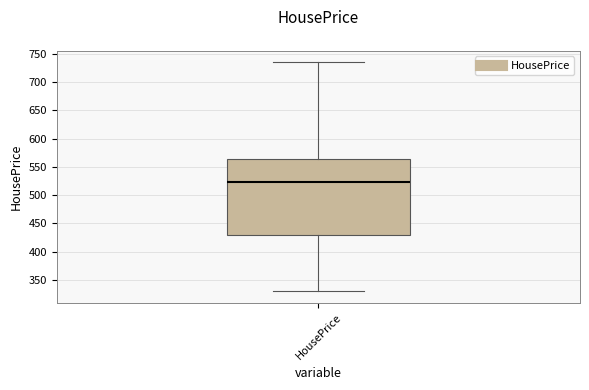

Where does the upper whisker of the box for HousePrice end on the y-axis? The values are not printed on the chart, so give them approximately, as read against the axis.

735